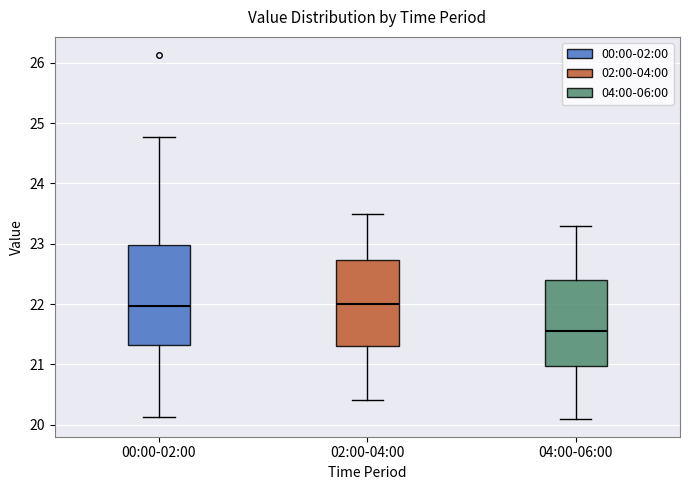

Comparing the boxes themselves (not the whiskers), which one is the tallest?

00:00-02:00